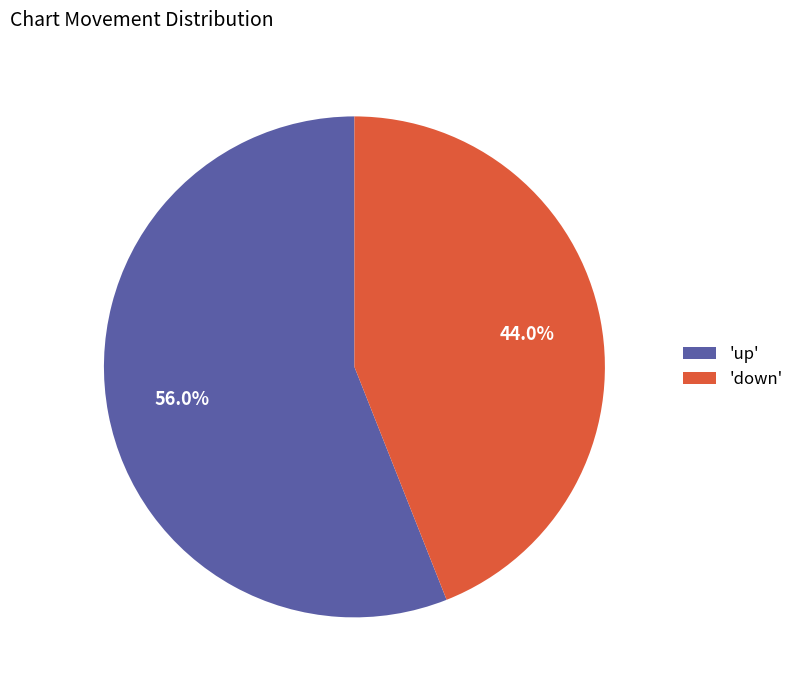

Rank the categories by value from lowest to highest.

'down', 'up'